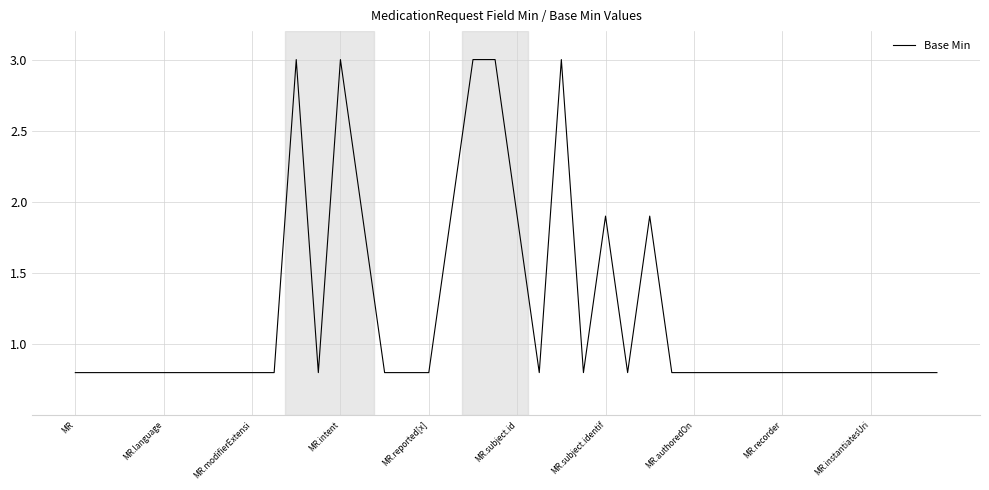

What is the maximum value shown in the chart?

3.0